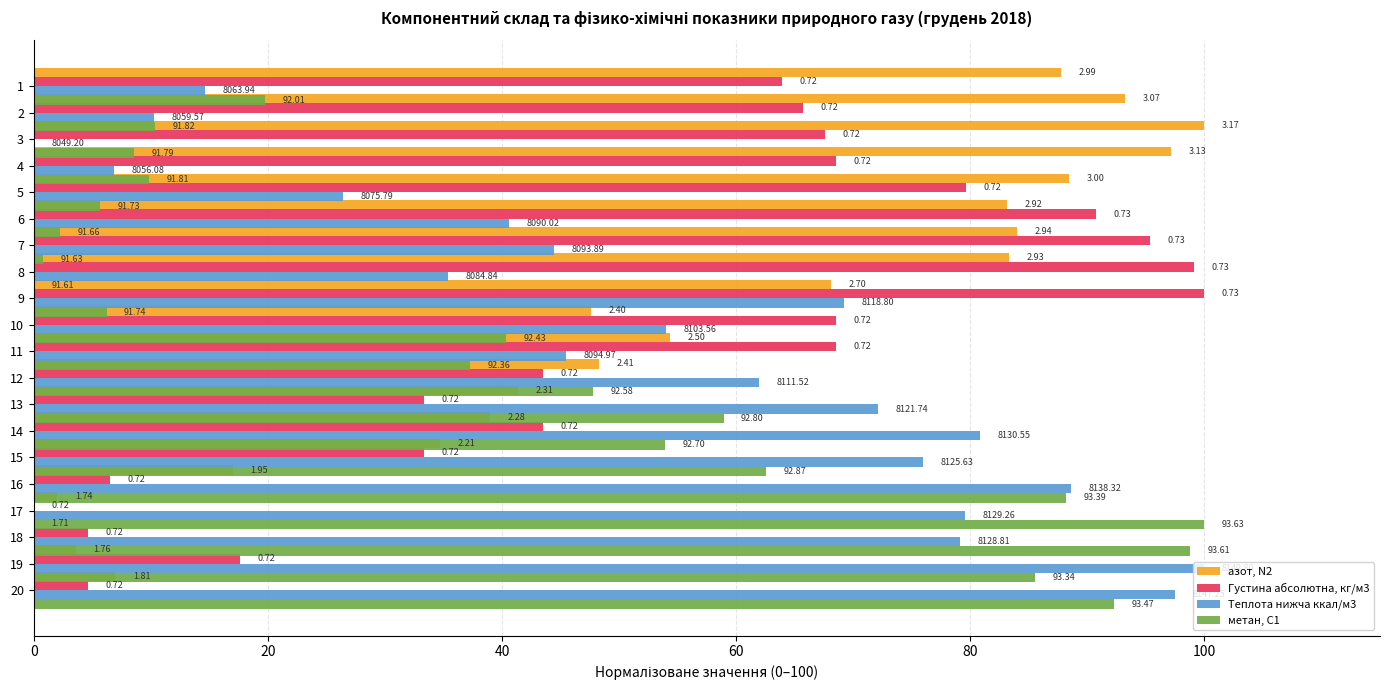

Count the number of categories in the chart.

20